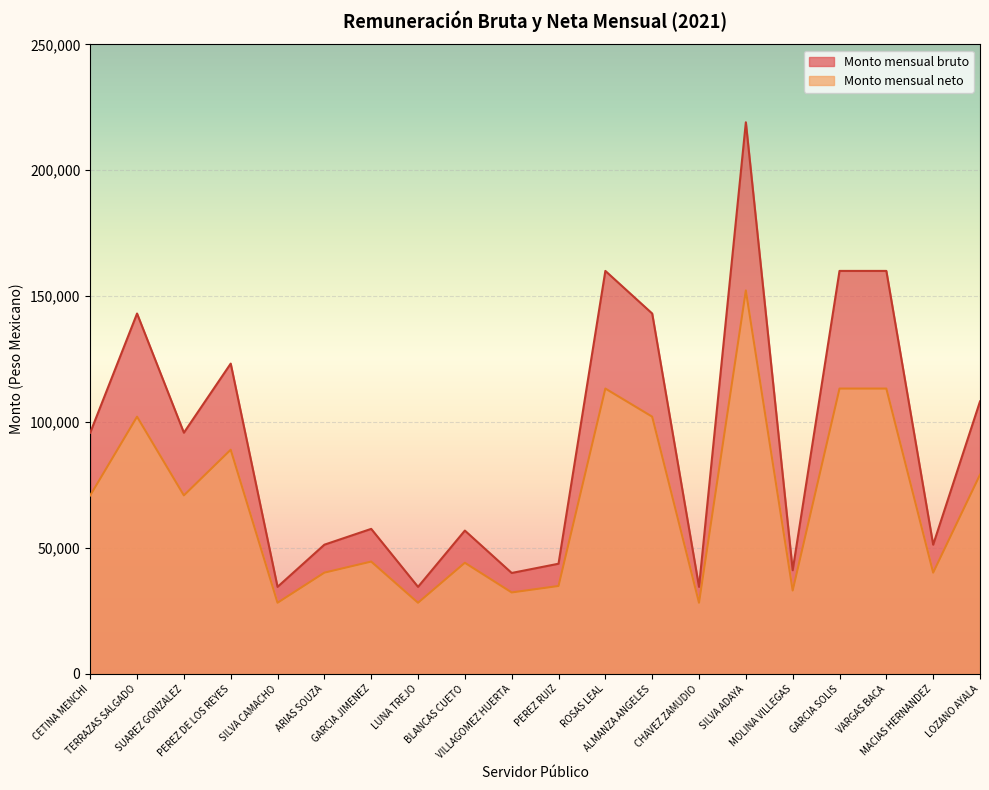

How many lines are shown in the chart?

2